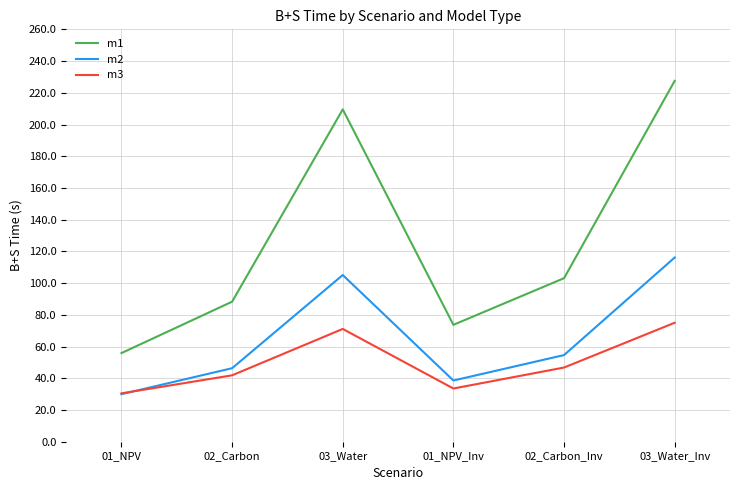

Reading left to right, list all the values displayed in this chart.

m1: 55.9	88.3	209.5	73.7	103.1	227.5
m2: 30.0	46.4	105.1	38.6	54.6	116.1
m3: 30.5	41.9	71.1	33.5	46.8	75.0